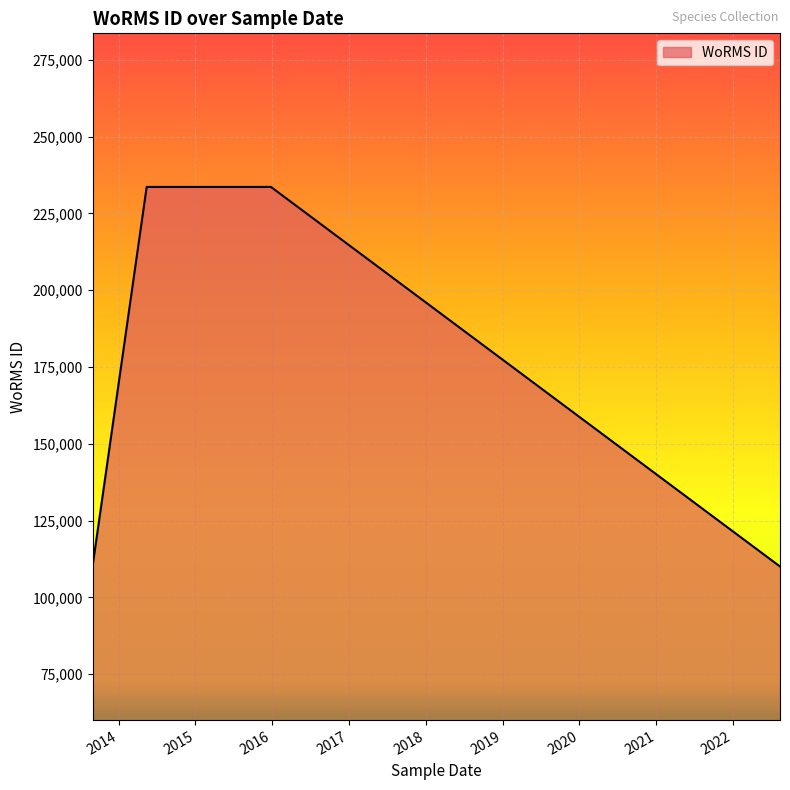

True or false: there are more than 2 points higher than both neighbors.

False